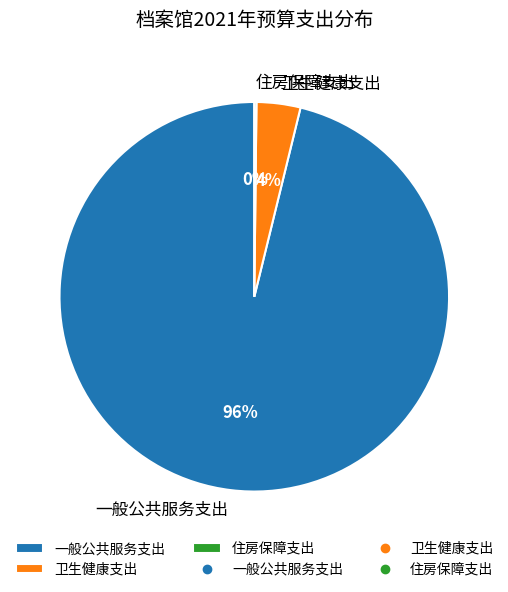

What is the majority slice?

一般公共服务支出